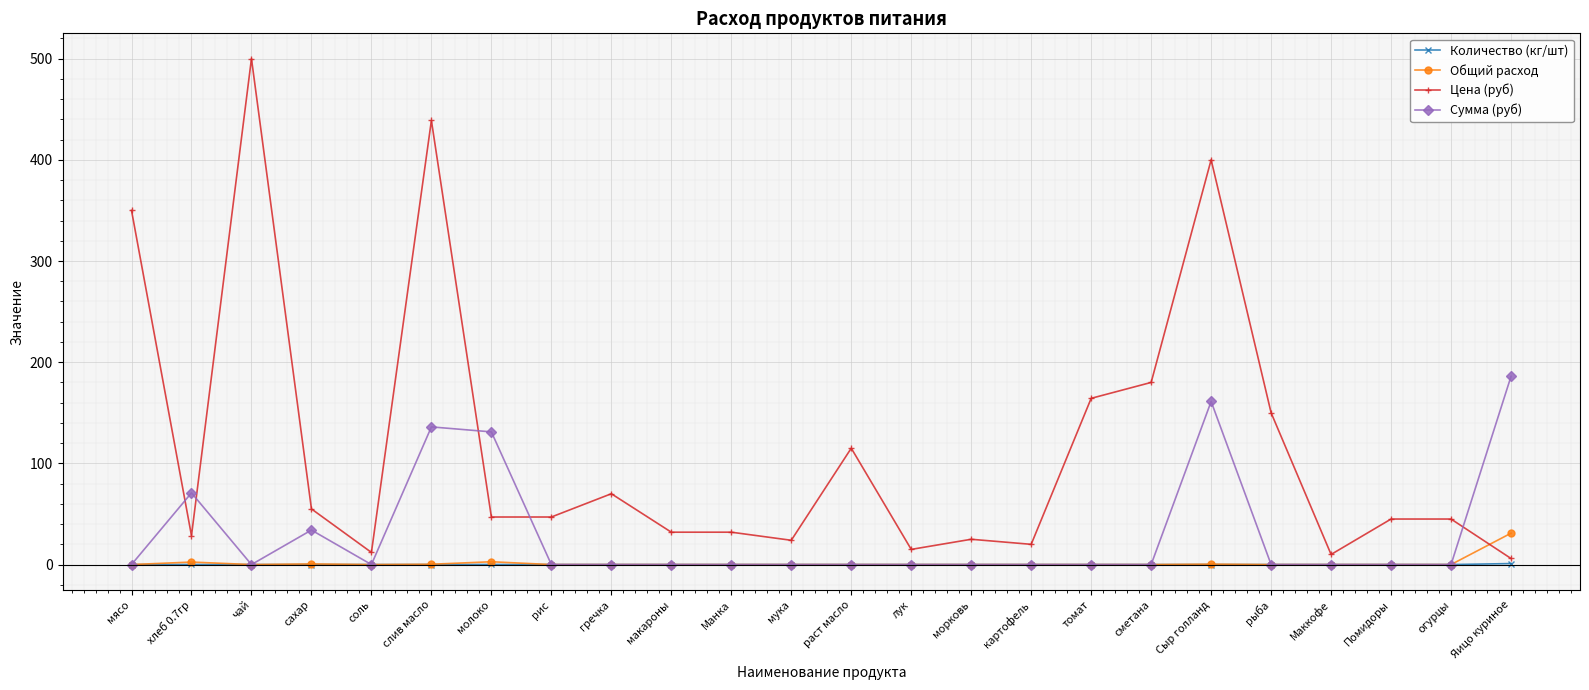

Rank the series by their maximum value, from lowest to highest.

Количество (кг/шт), Общий расход, Сумма (руб), Цена (руб)